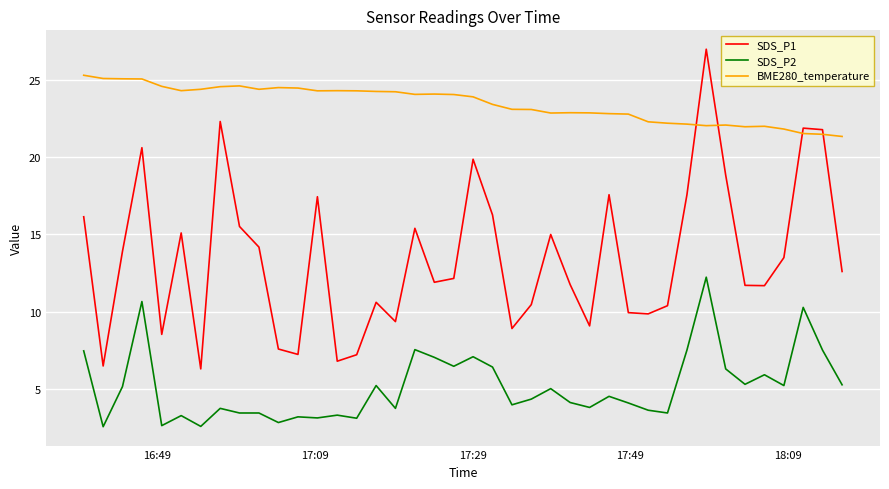

What is the difference between the maximum and minimum values in the SDS_P2 series?

9.7